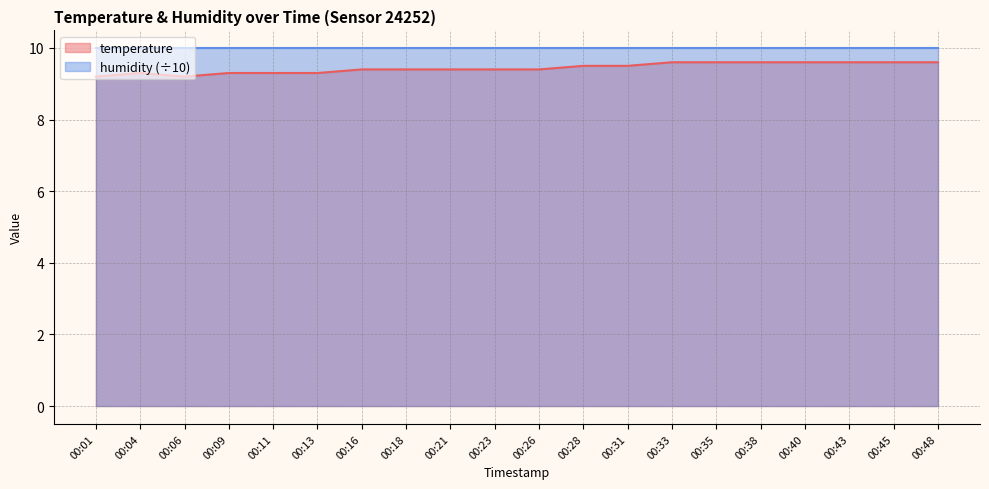

At which category does the data reach its first local valley?

00:06